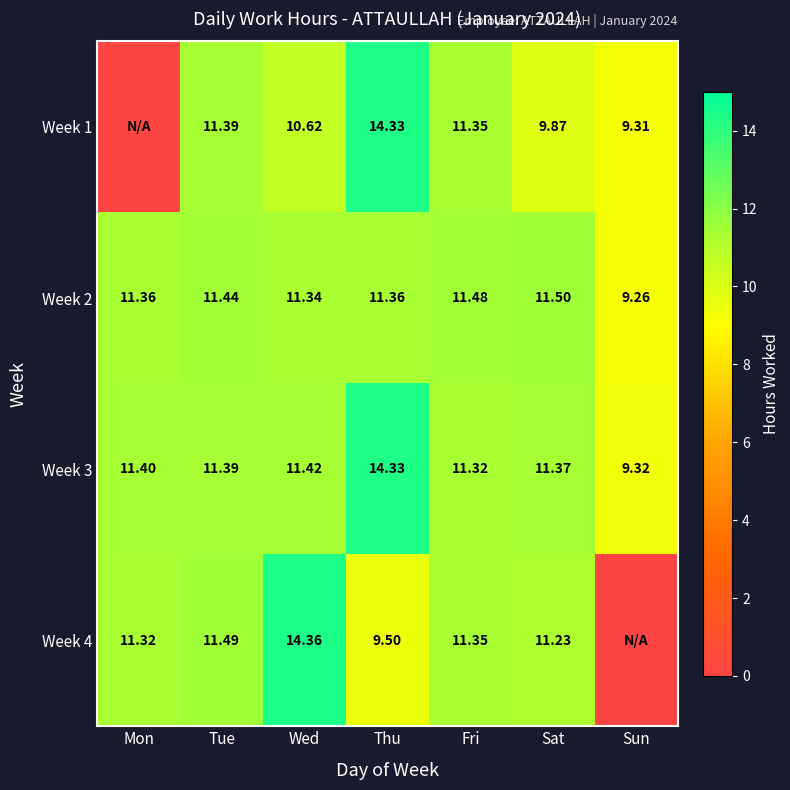

Is it true that Week 3 equals 18.8 at Wed?

False